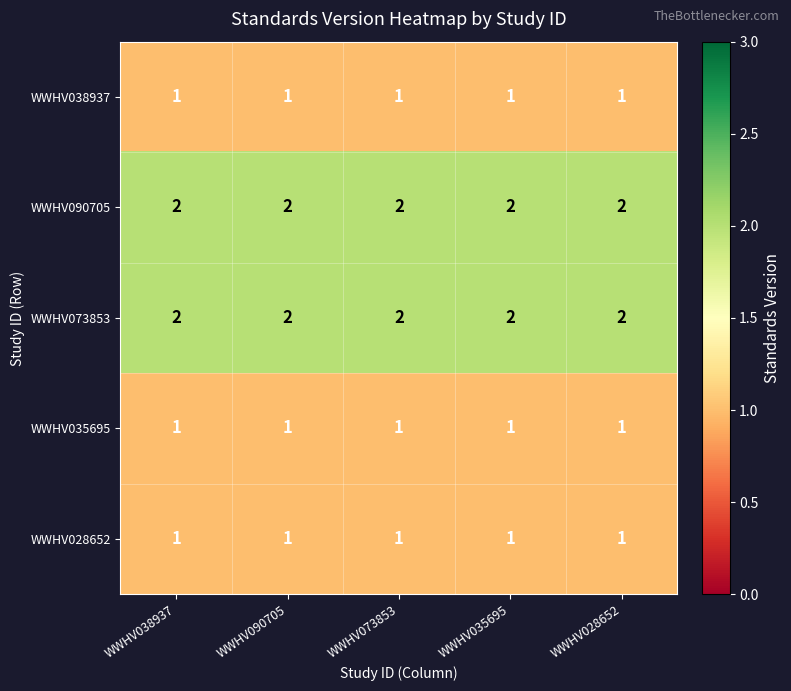

Count the number of categories in the chart.

5